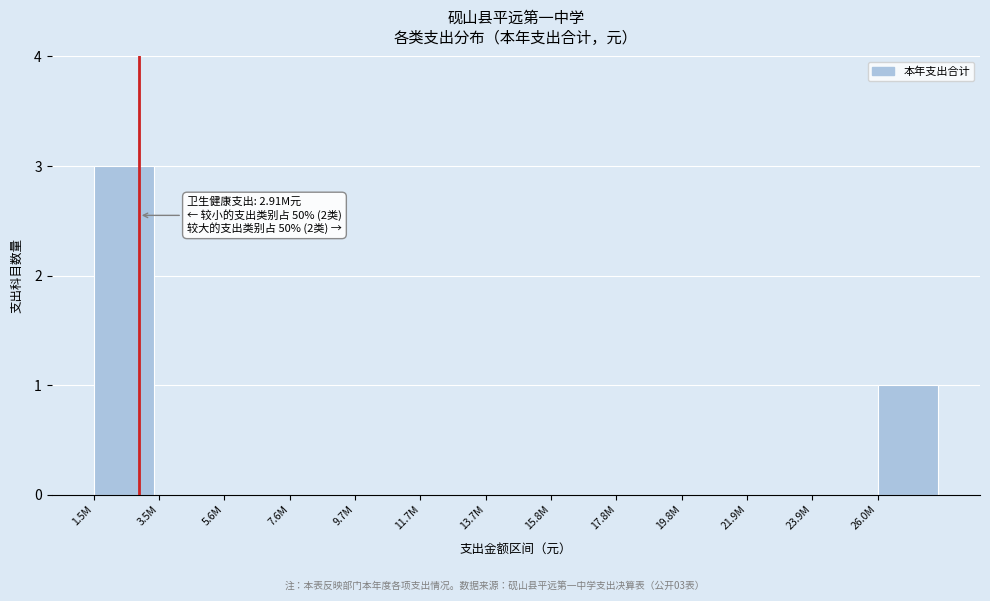

Reading left to right, transcribe all the data shown in this chart.

1.5M=3	3.5M=0	5.6M=0	7.6M=0	9.7M=0	11.7M=0	13.7M=0	15.8M=0	17.8M=0	19.8M=0	21.9M=0	23.9M=0	26.0M=1